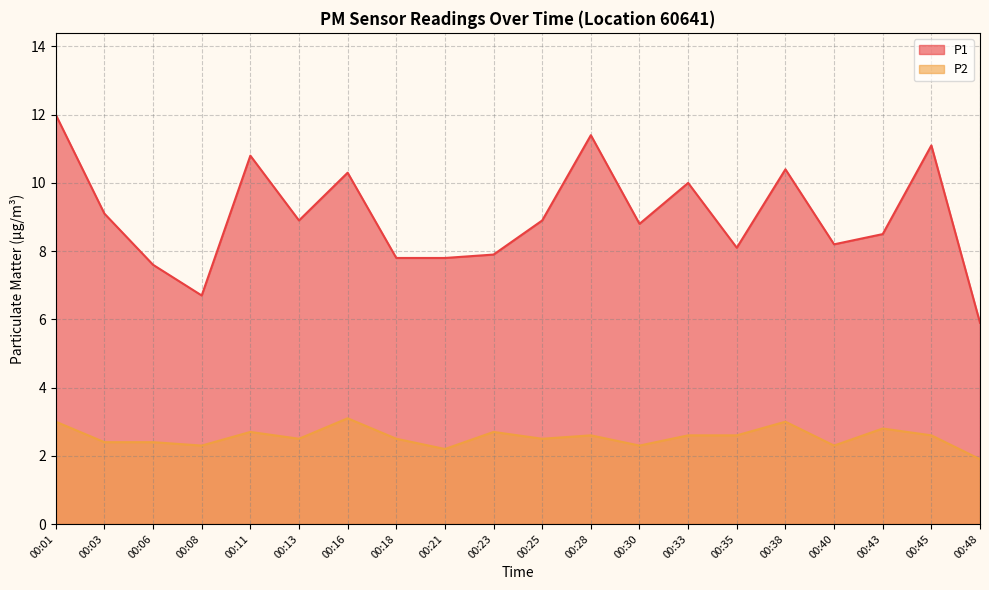

Between 00:16 and 00:45, which is larger?

00:45